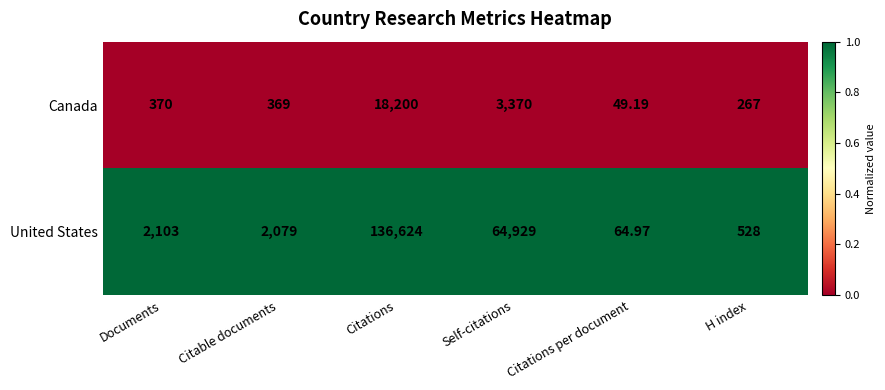

List the labels in order of United States value, smallest first.

Citations per document, H index, Citable documents, Documents, Self-citations, Citations